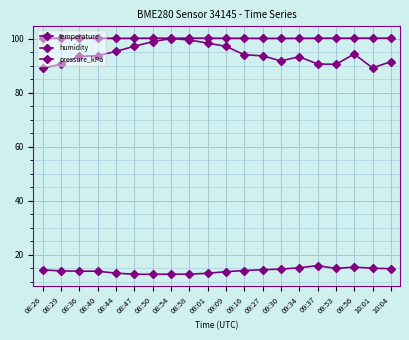

Rank the categories by pressure_kPa value from highest to lowest.

08:58, 10:04, 10:01, 08:50, 09:01, 09:56, 09:37, 09:53, 08:40, 08:54, 08:36, 08:29, 09:16, 09:09, 08:47, 08:44, 08:26, 09:34, 09:30, 09:27